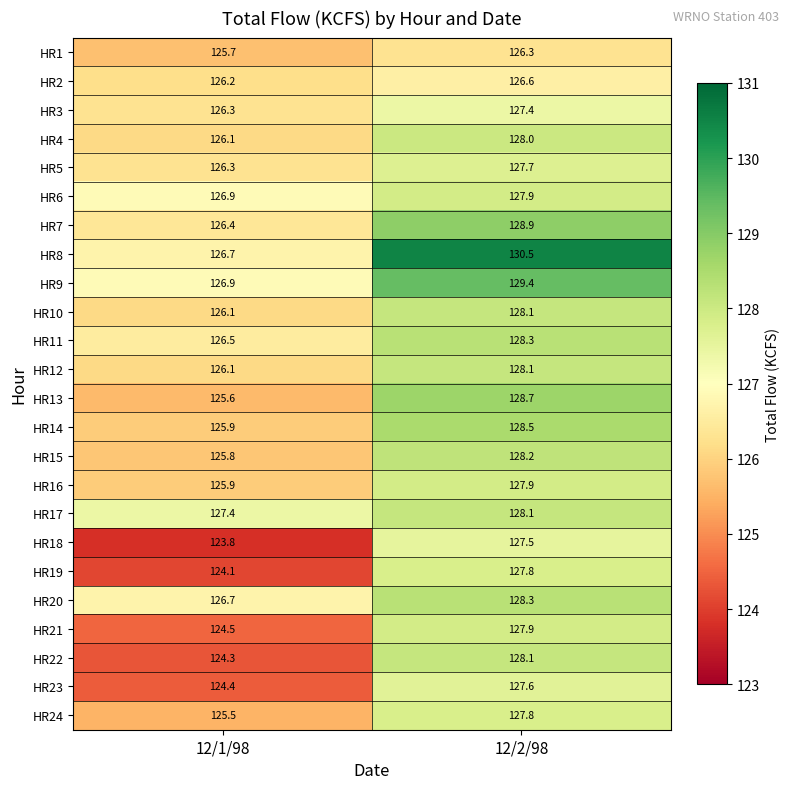

The HR8 series shows 126.7 at 12/1/98. True or false?

True